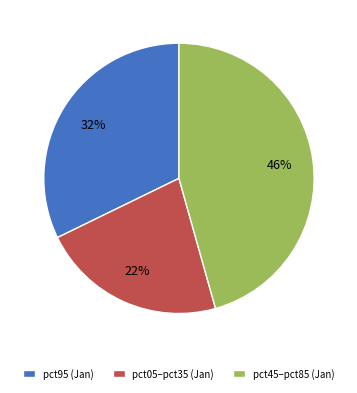

Rank the categories by value from highest to lowest.

pct45–pct85 (Jan), pct95 (Jan), pct05–pct35 (Jan)